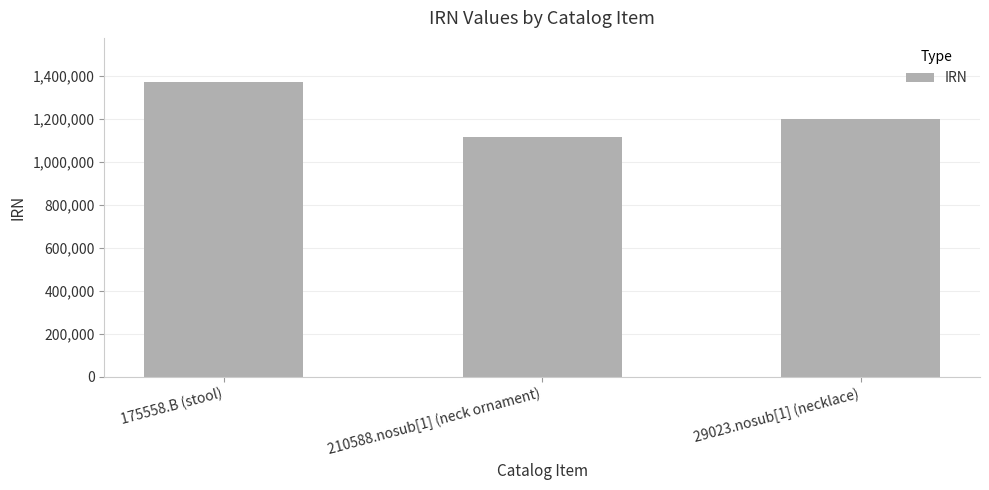

Is it true that the value at 29023.nosub[1] (necklace) is 2050014?

False